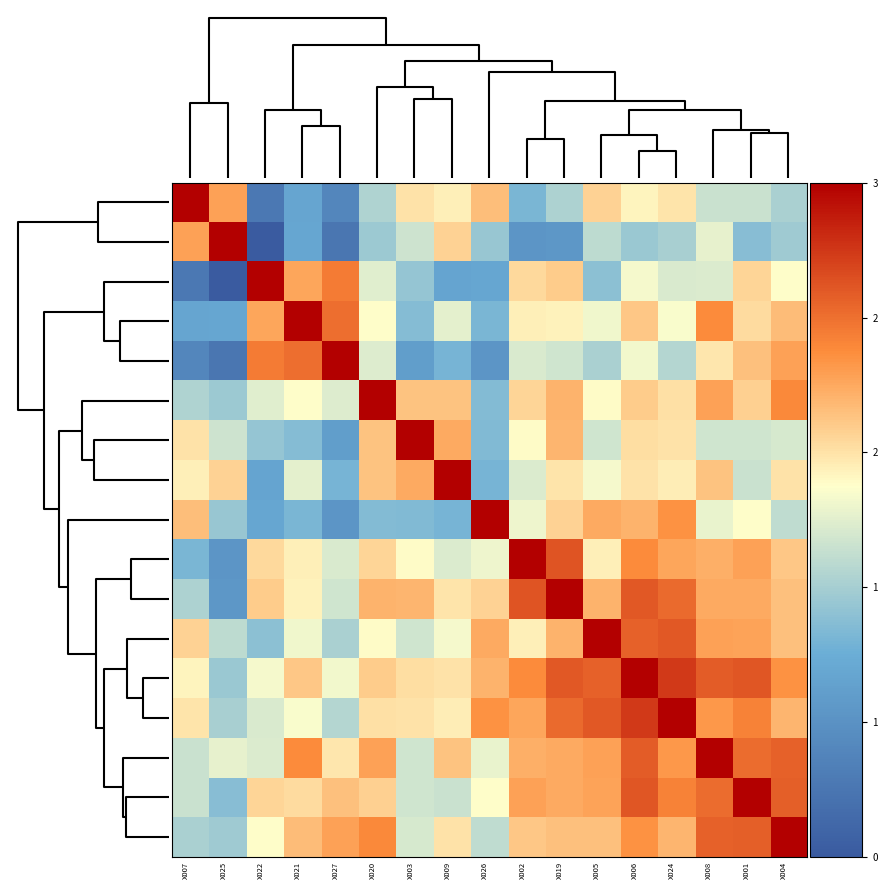

List the series in order of their peak value, lowest first.

X007, X025, X022, X021, X027, X020, X003, X009, X026, X002, X019, X005, X006, X024, X008, X001, X004